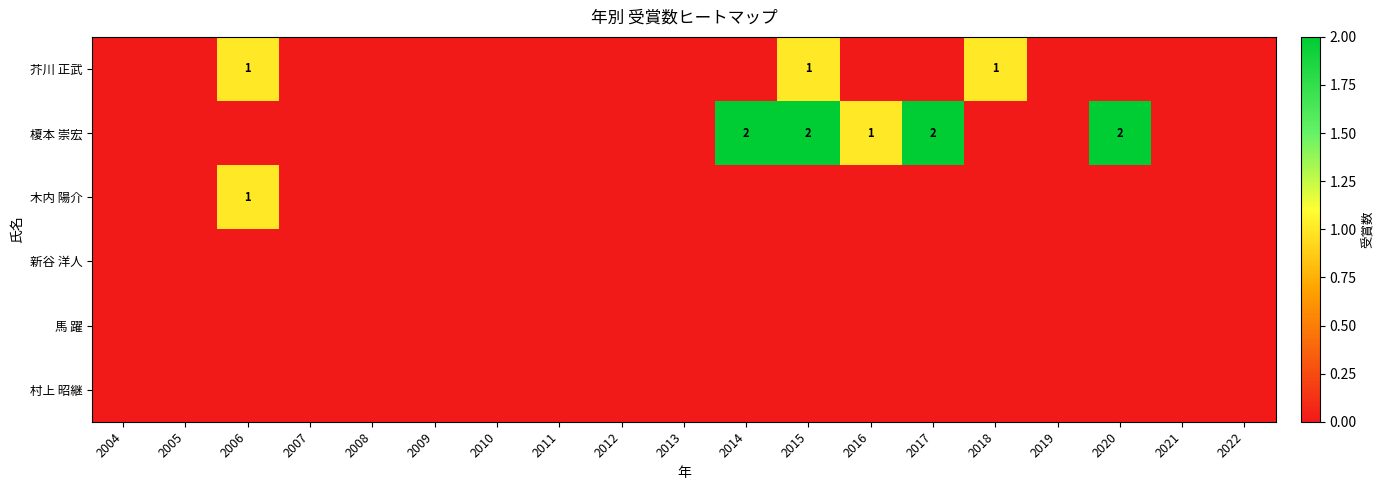

True or false: 新谷 洋人 has a value of 0 at 2008.

True